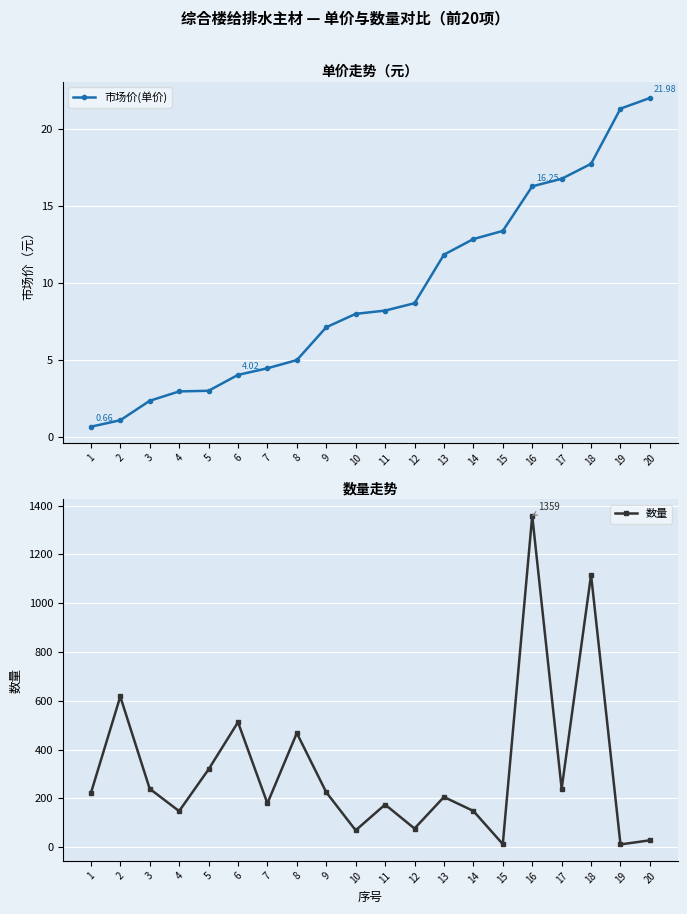

At 17, list the series in order from smallest to largest.

市场价(单价), 数量